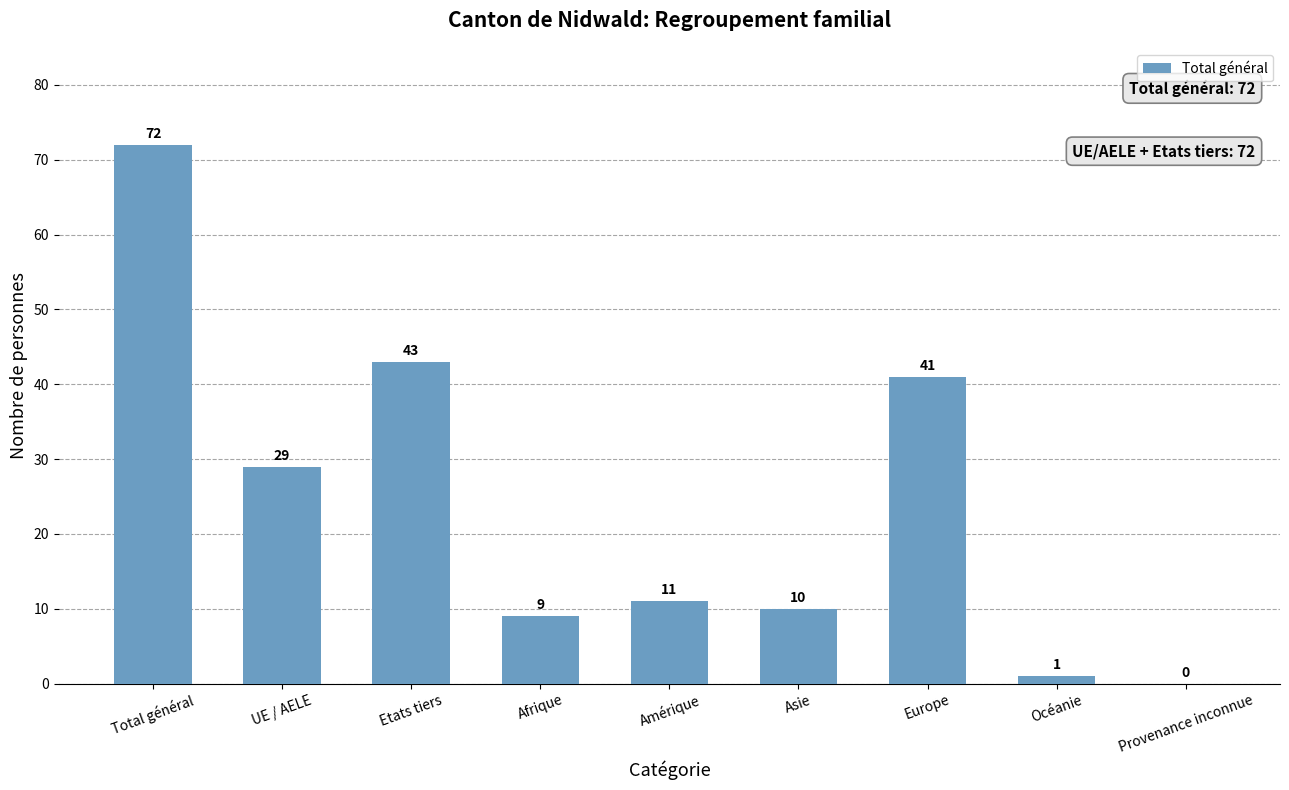

At which label is the value closest to 36?

Europe